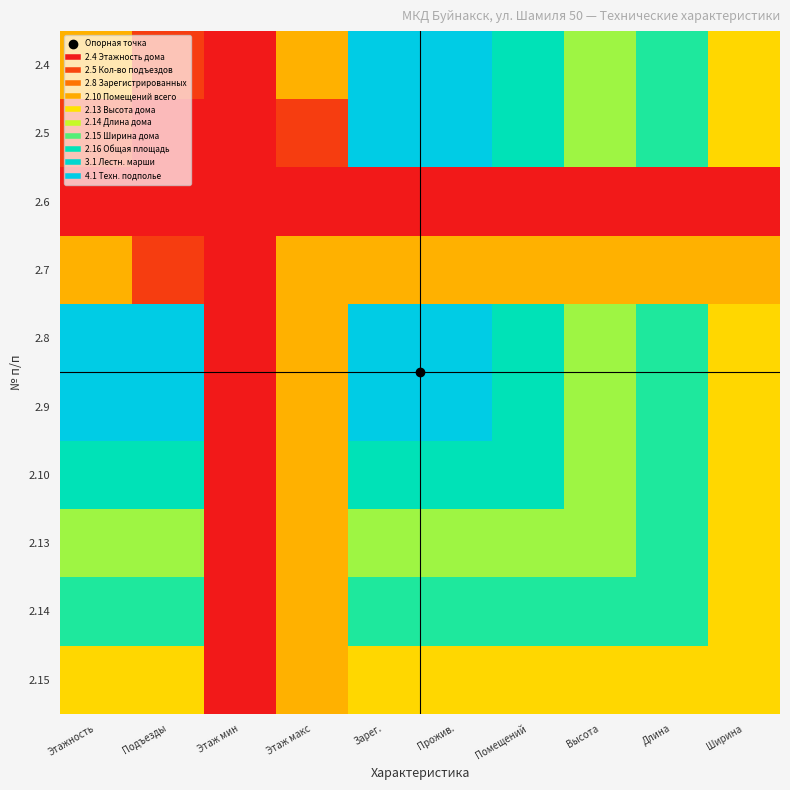

What is the difference between the highest and lowest values at Длина?

3.3